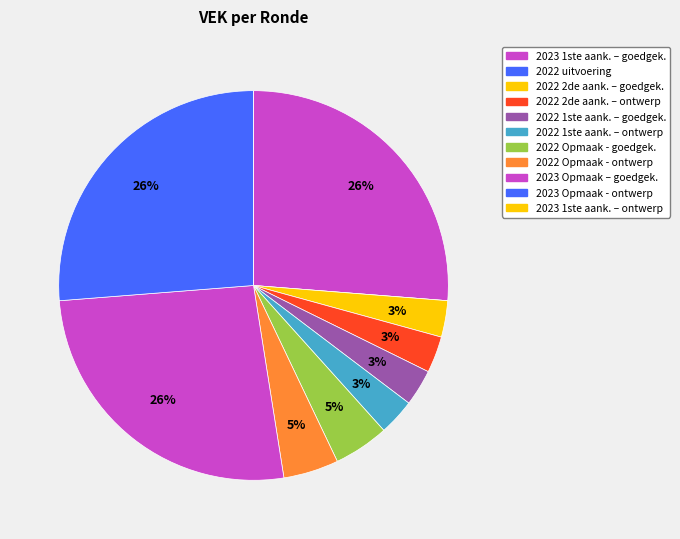

Does any single category account for the majority?

No